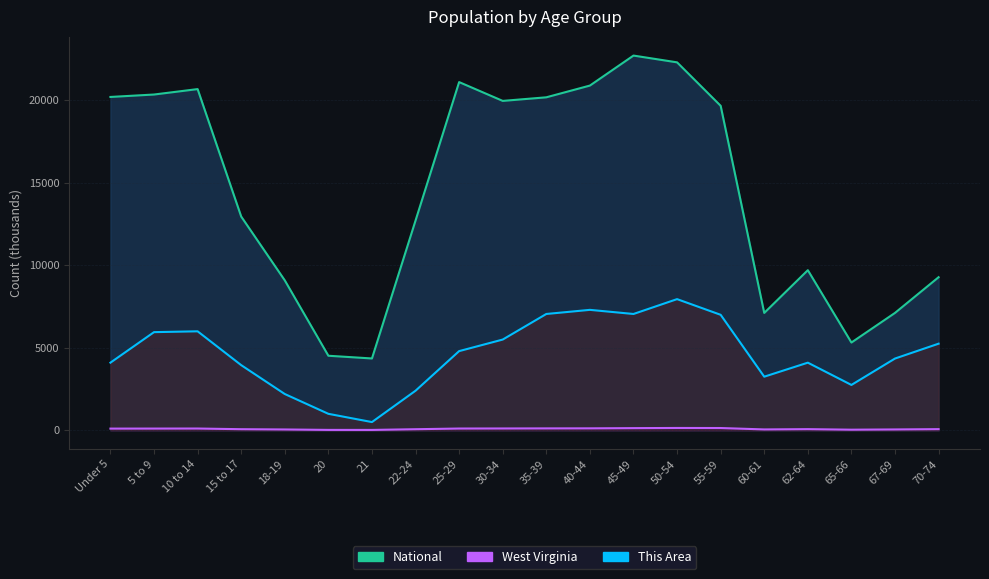

Is the value of This Area at Under 5 greater than the value of National at 40-44?

No